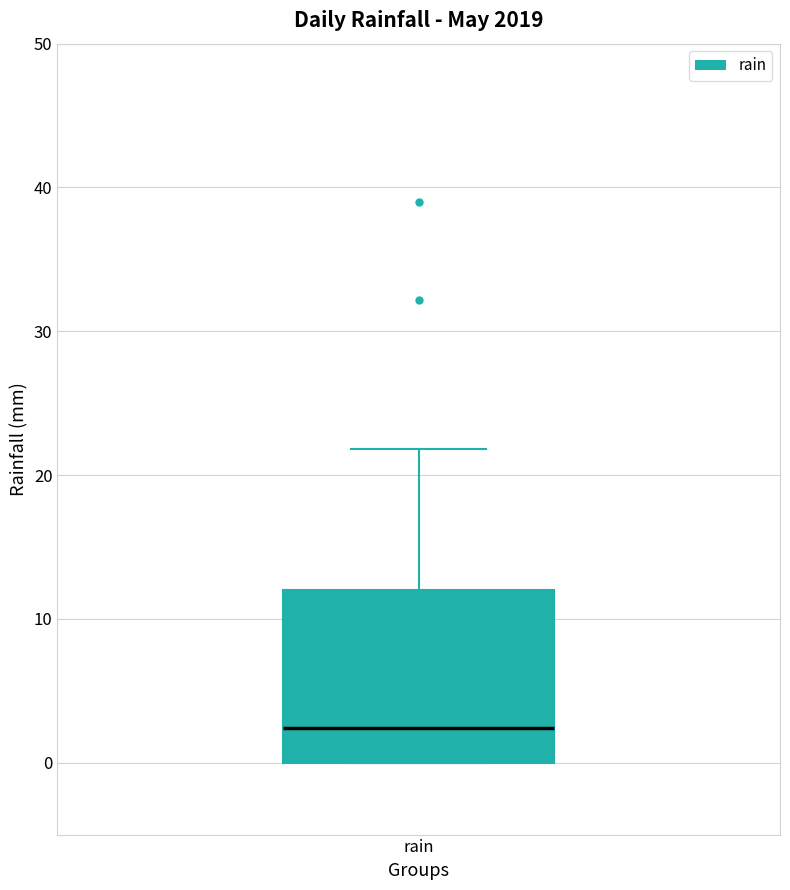

Transcribe this box plot: give where the median line is, the range the box spans, and where the two whiskers end, as read against the y-axis. The values are not printed on the chart, so give them approximately, as read against the axis.

median 2, box 0 to 12, whiskers 0 to 22